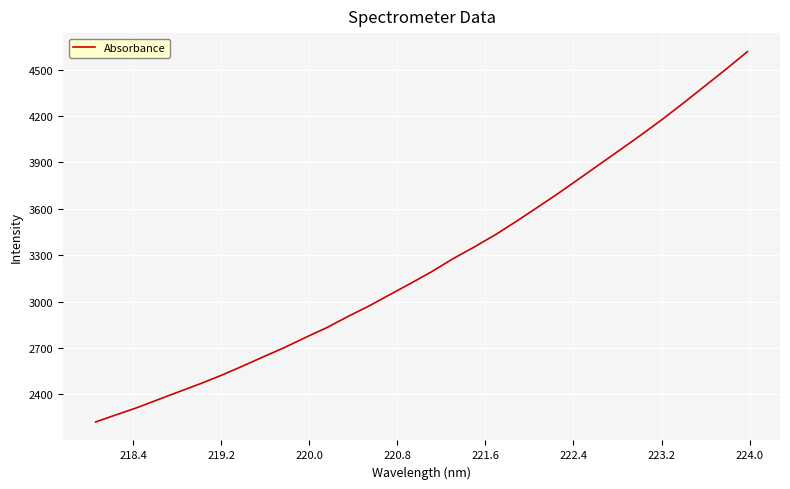

What is the maximum value shown in the chart?

4616.2